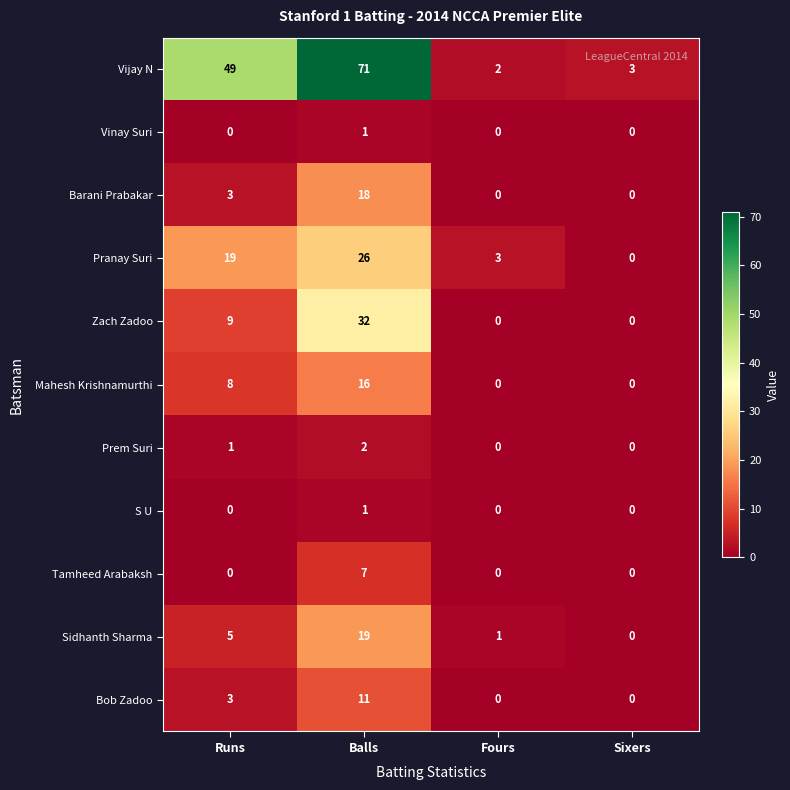

What is the difference between the highest and lowest values at Sixers?

3